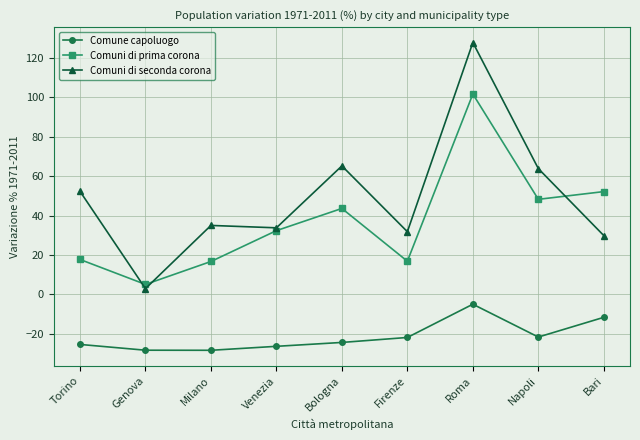

What is the greatest value displayed?

127.7